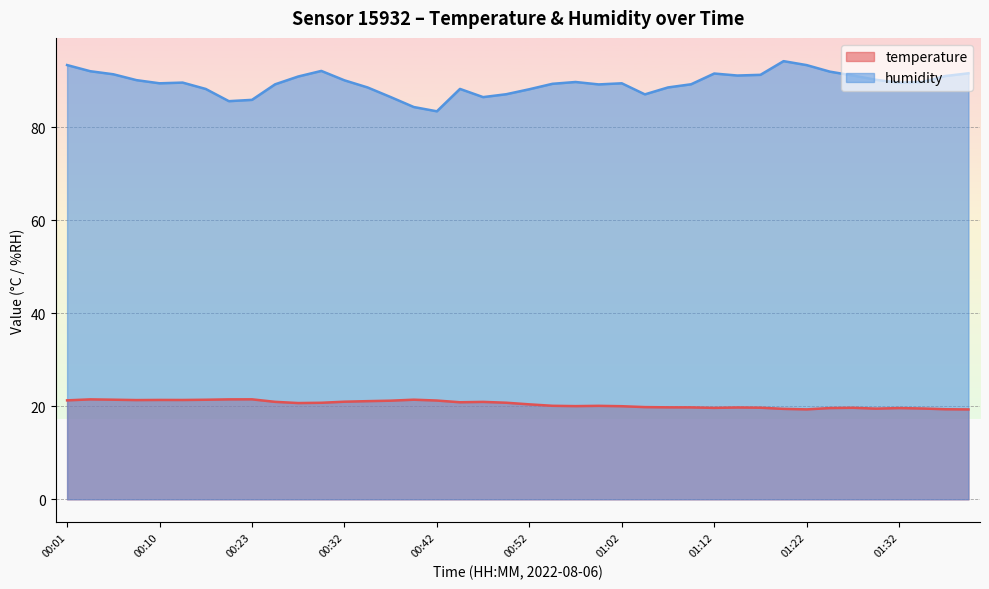

True or false: temperature and humidity cross at least once.

False